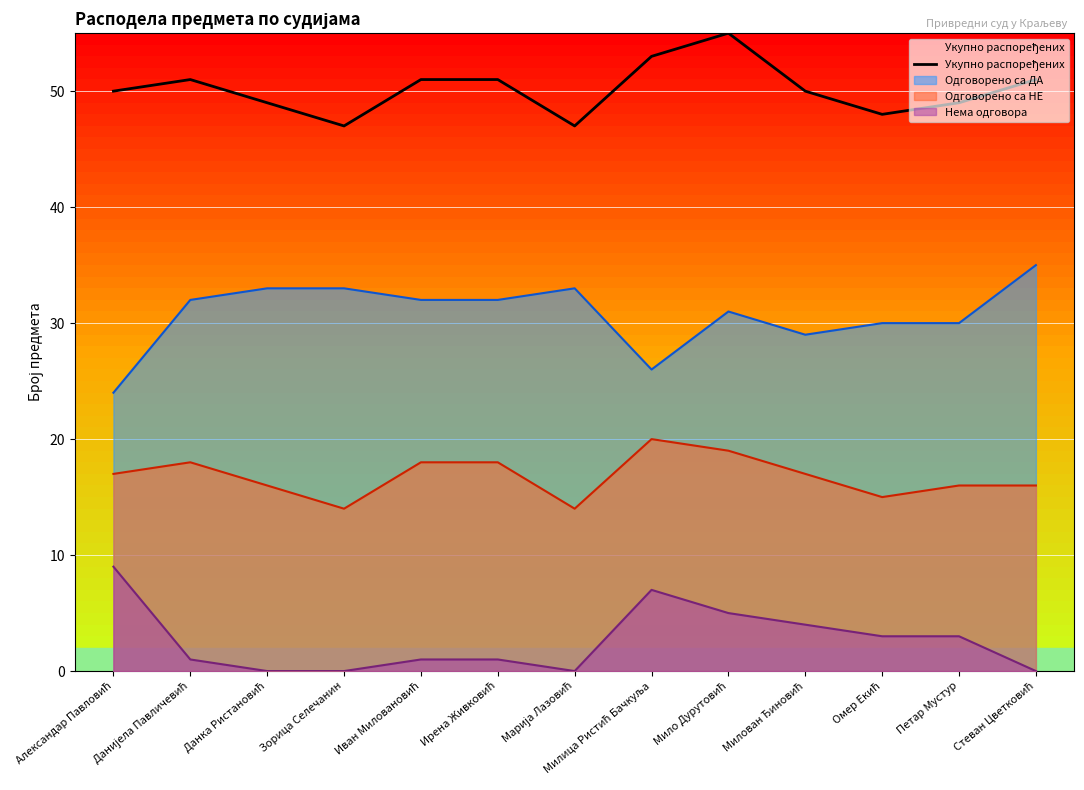

At which category does the data reach its first local valley?

Зорица Селечанин